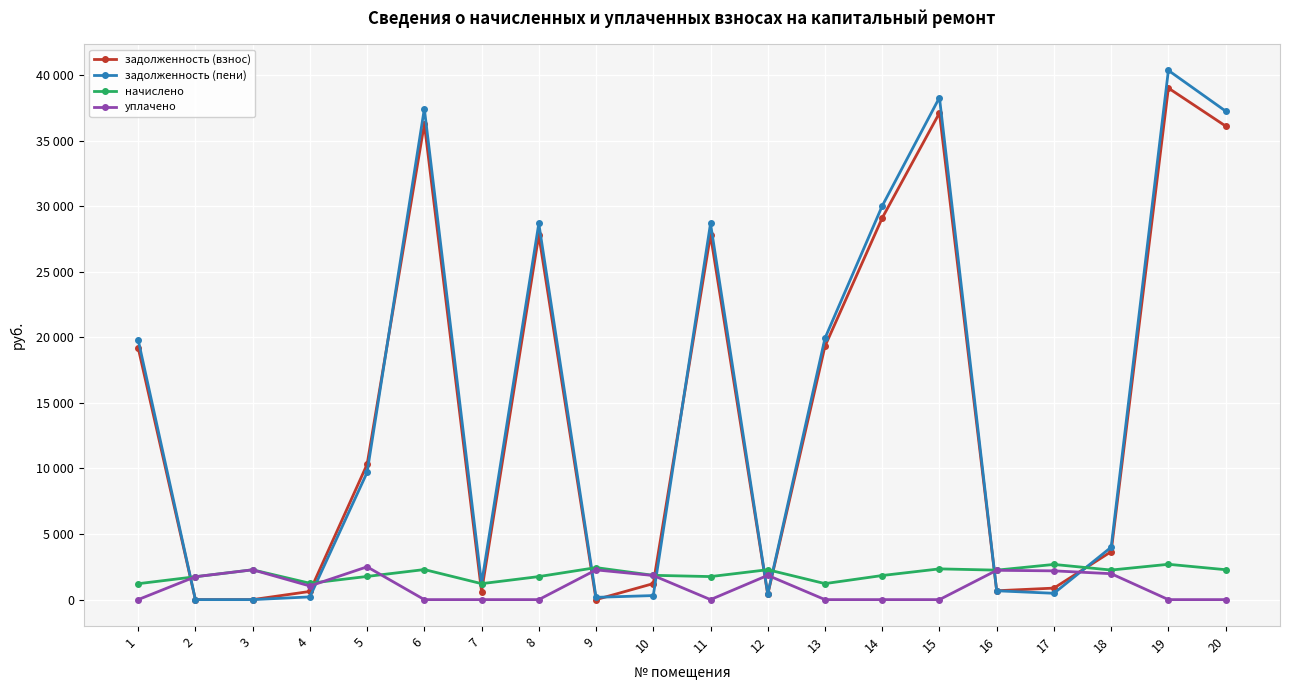

Reading left to right, what are all the values shown in this chart?

задолженность (взнос): 1=19200.0	2=0.0	3=0.0	4=623.1	5=10314.2	6=36279.8	7=608.2	8=27799.0	9=0.0	10=1221.1	11=27799.0	12=392.9	13=19317.8	14=29094.7	15=37104.5	16=675.3	17=877.6	18=3656.1	19=38999.8	20=36103.3
задолженность (пени): 1=19806.4	2=0.0	3=0.0	4=207.7	5=9697.7	6=37425.6	7=1216.4	8=28676.9	9=173.8	10=308.8	11=28676.9	12=428.1	13=19927.9	14=30013.6	15=38276.3	16=672.7	17=482.3	18=3993.3	19=40346.4	20=37243.4
начислено: 1=1212.7	2=1744.7	3=2272.9	4=1246.2	5=1767.0	6=2291.5	7=1216.4	8=1755.8	9=2440.3	10=1852.6	11=1755.8	12=2280.4	13=1220.2	14=1837.7	15=2343.6	16=2246.9	17=2682.1	18=2254.3	19=2693.3	20=2280.4
уплачено: 1=0.0	2=1744.7	3=2273.2	4=1038.5	5=2500.0	6=0.0	7=0.0	8=0.0	9=2266.0	10=1838.6	11=0.0	12=1851.7	13=0.0	14=0.0	15=0.0	16=2234.0	17=2192.5	18=1975.8	19=0.0	20=0.0